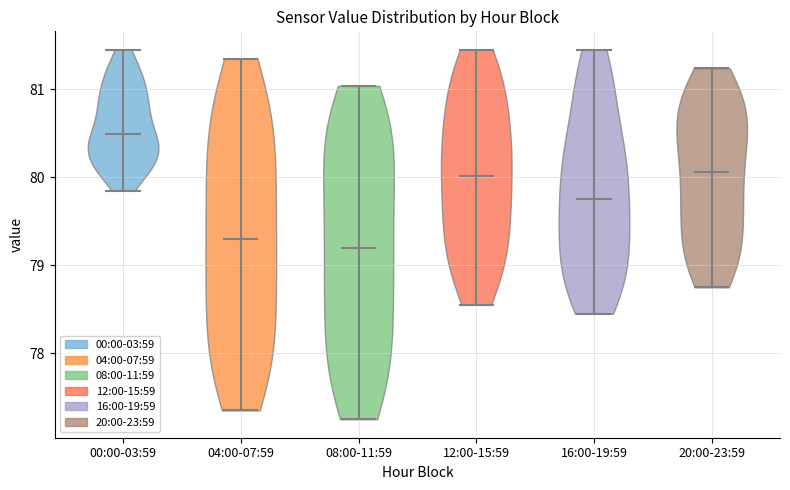

Reading left to right, read every violin against the y-axis: where its median line is, and the lowest and highest points it reaches. The values are not printed on the chart, so give them approximately, as read against the axis.

00:00-03:59: median line 80.5, lowest point 79.9, highest point 81.5
04:00-07:59: median line 79.3, lowest point 77.4, highest point 81.4
08:00-11:59: median line 79.2, lowest point 77.3, highest point 81.0
12:00-15:59: median line 80.0, lowest point 78.6, highest point 81.5
16:00-19:59: median line 79.8, lowest point 78.5, highest point 81.5
20:00-23:59: median line 80.1, lowest point 78.8, highest point 81.2